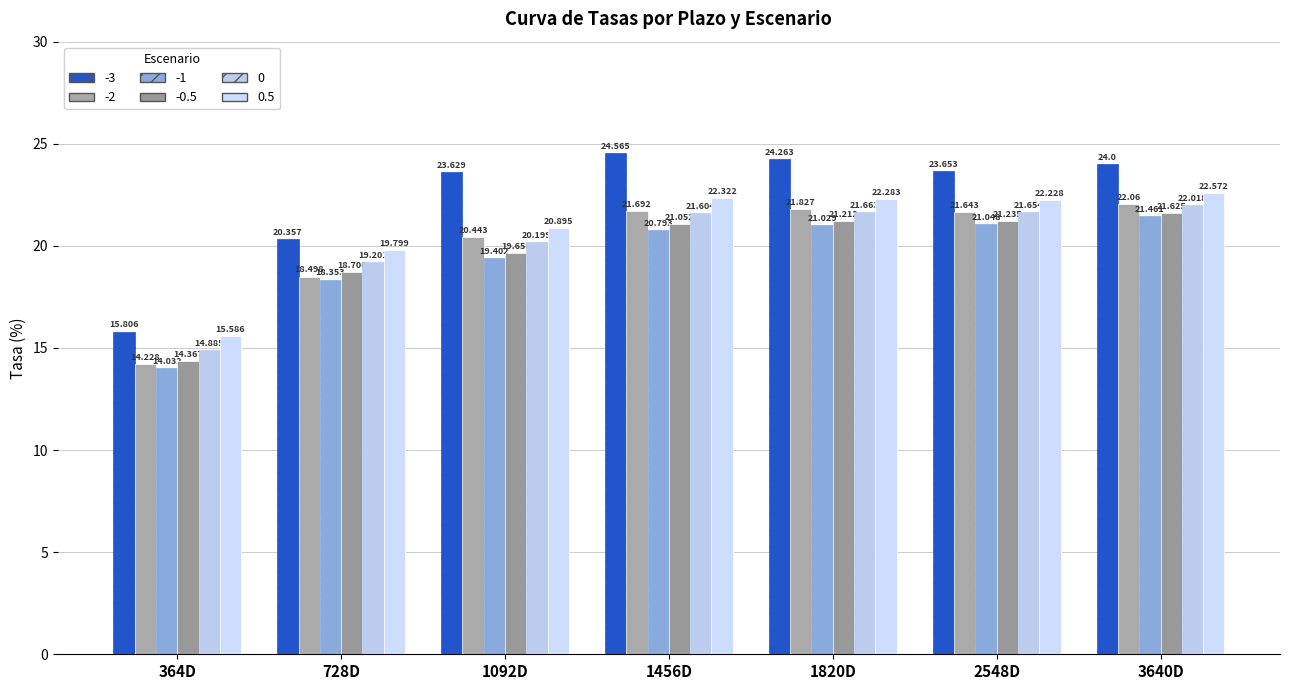

How many data points in -3 are above 23?

5